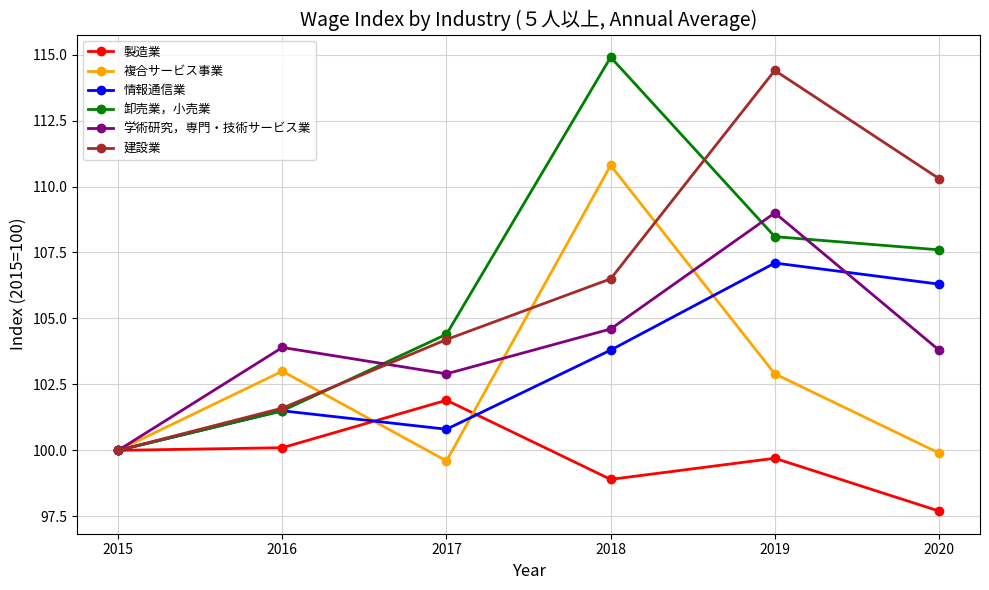

Which category has the lowest value in the 学術研究，専門・技術サービス業 series?

2015